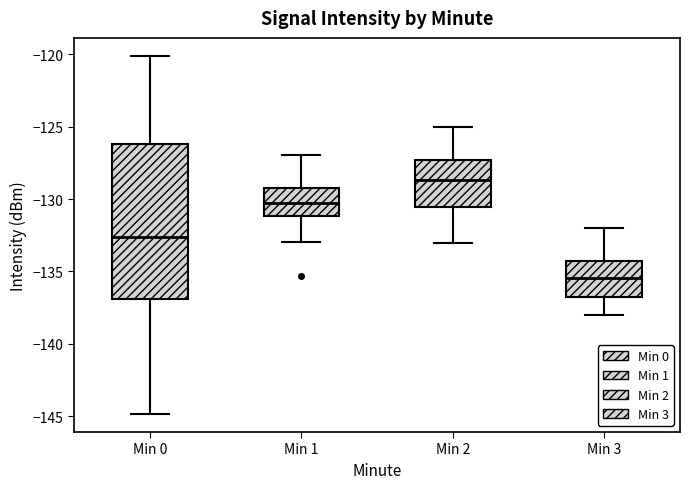

Reading left to right, transcribe this box plot: for each box, give where its median line is, the range the box spans, and where its two whiskers end, as read against the y-axis. The values are not printed on the chart, so give them approximately, as read against the axis.

Min 0: median -132.5, box -137.0 to -126.0, whiskers -145.0 to -120.0
Min 1: median -130.5, box -131.0 to -129.0, whiskers -133.0 to -127.0
Min 2: median -128.5, box -130.5 to -127.5, whiskers -133.0 to -125.0
Min 3: median -135.5, box -136.5 to -134.0, whiskers -138.0 to -132.0